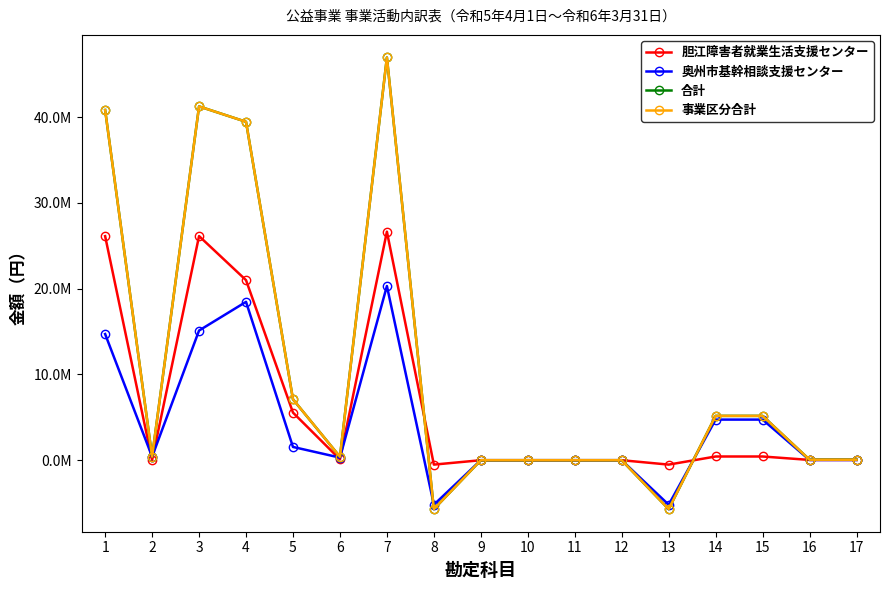

Which series has the largest range (max minus min)?

合計